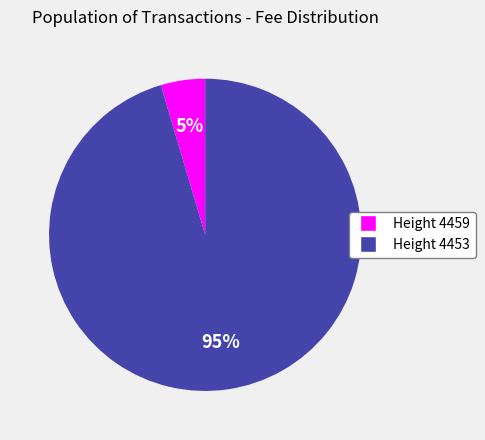

Count the number of slices in the pie.

2